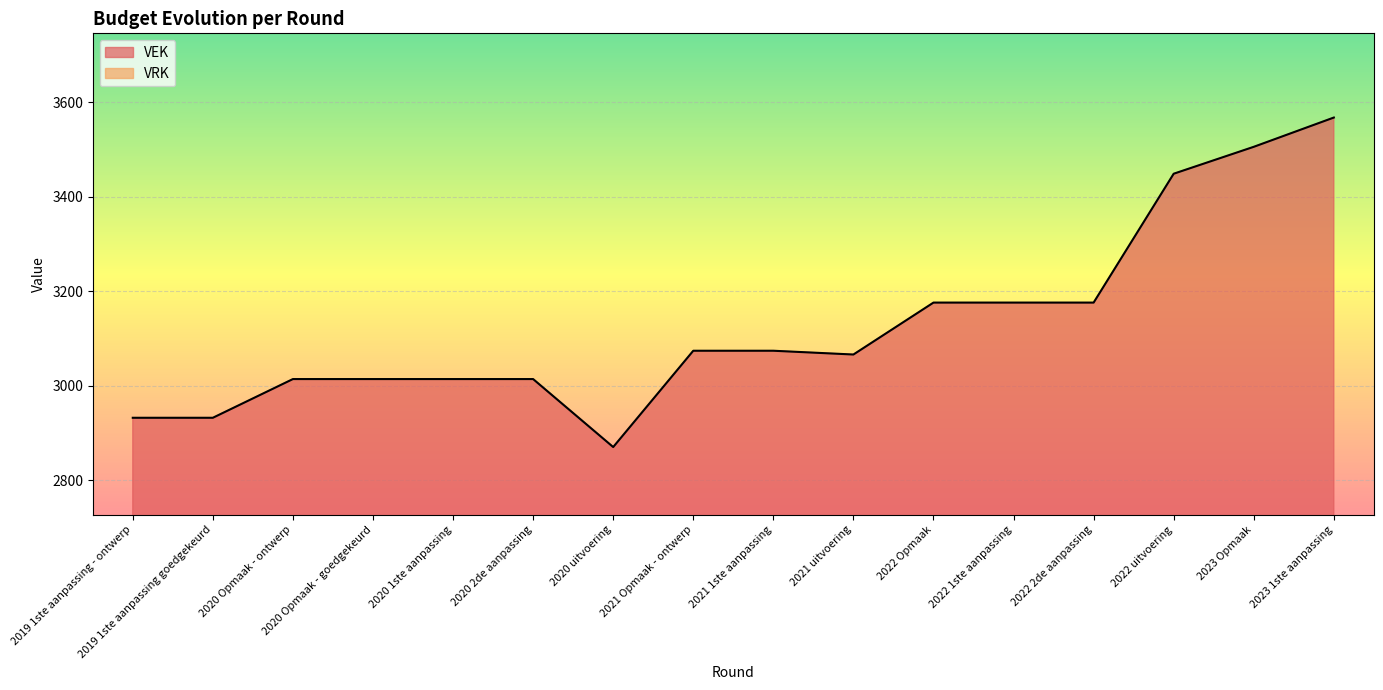

How many lines are shown in the chart?

1